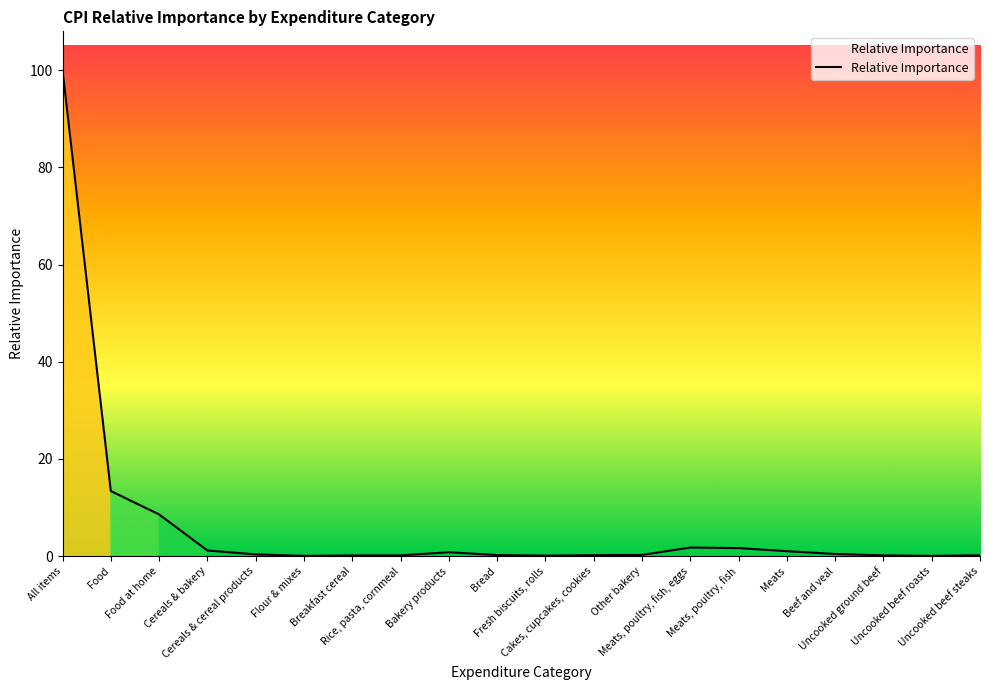

What is the change in value from All items to Meats, poultry, fish, eggs?

-98.2